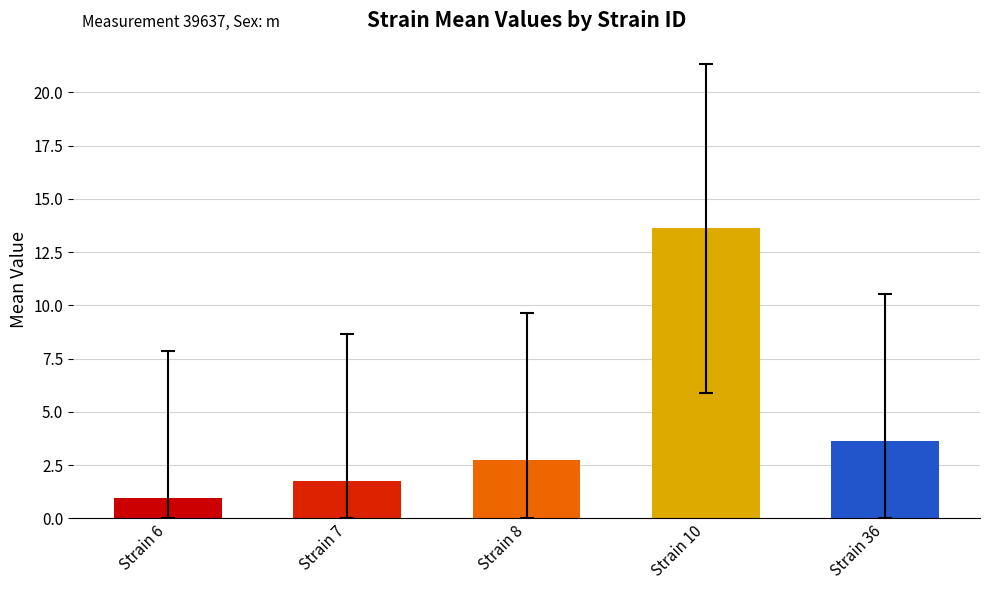

What is the smallest value displayed?

1.0